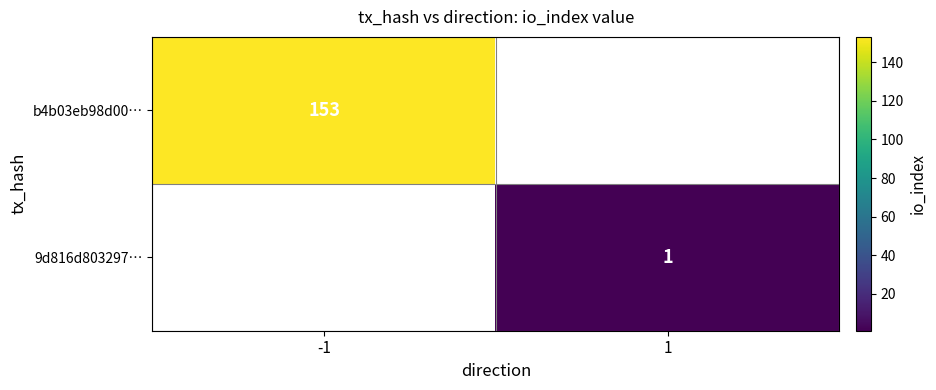

What is the minimum value shown in the chart?

1.0